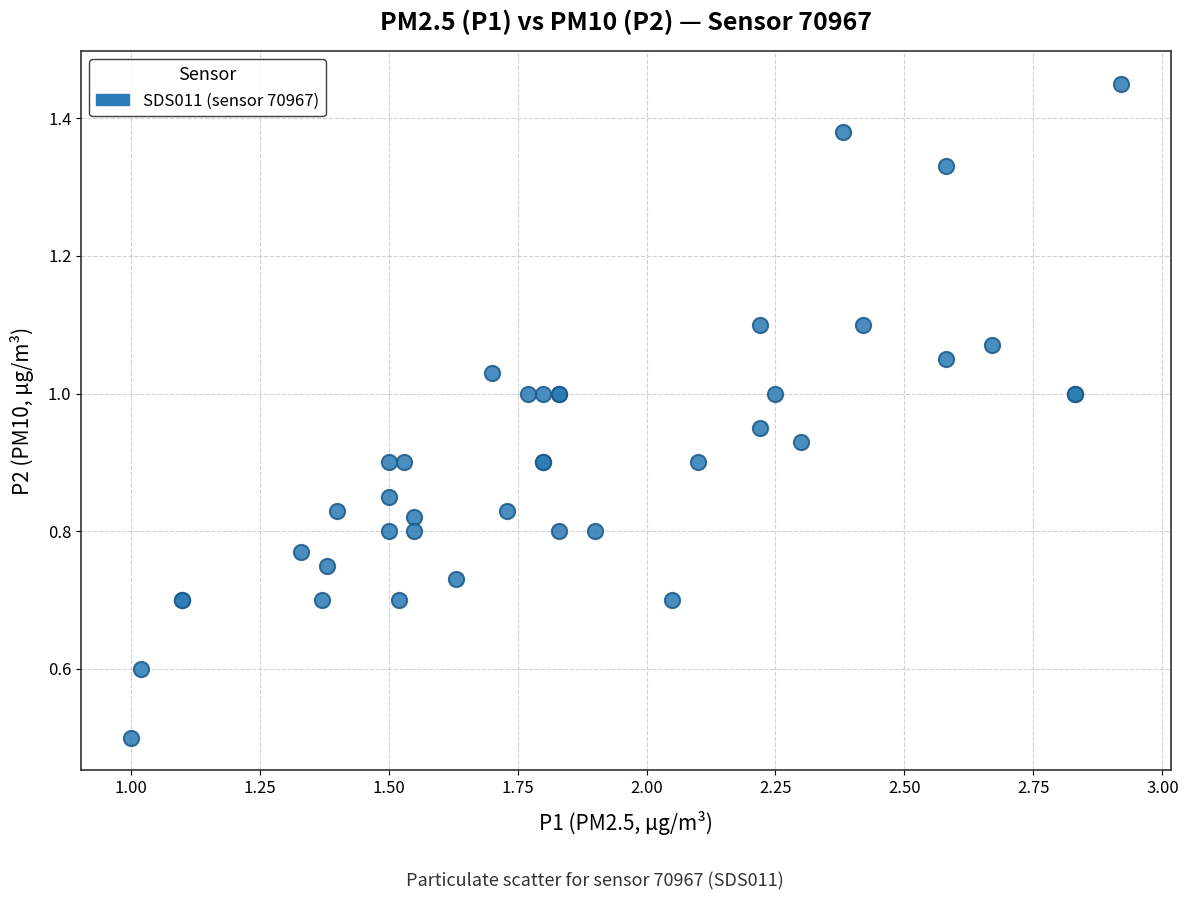

What Y value in the scatter plot is closest to 0?

0.5